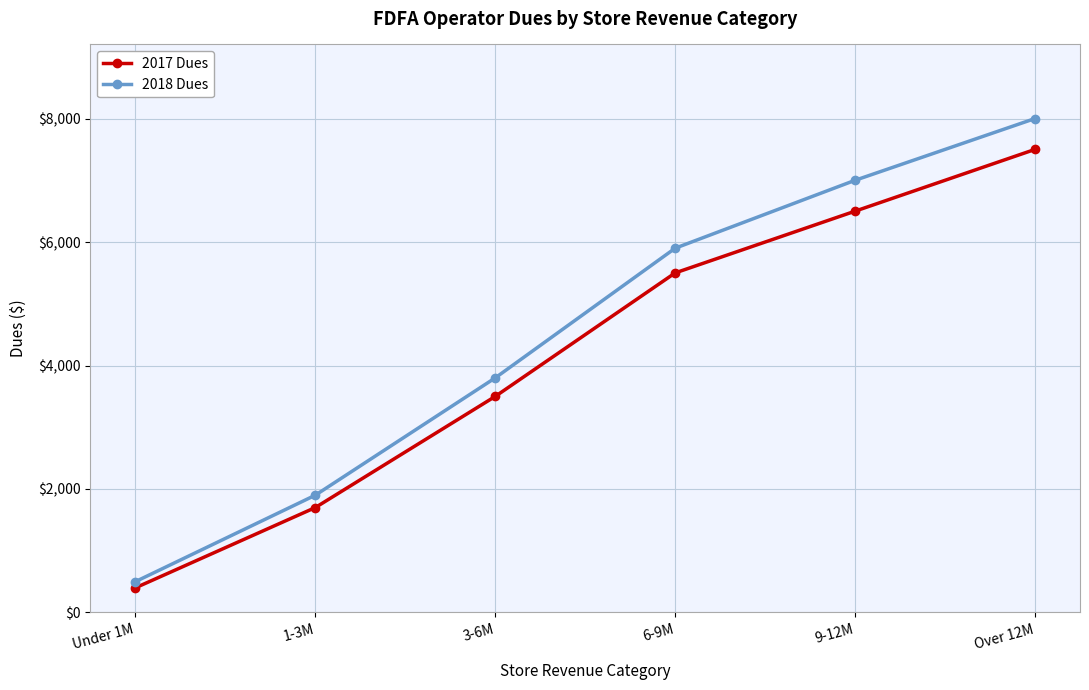

Does the chart display data point markers on the line(s)?

Yes